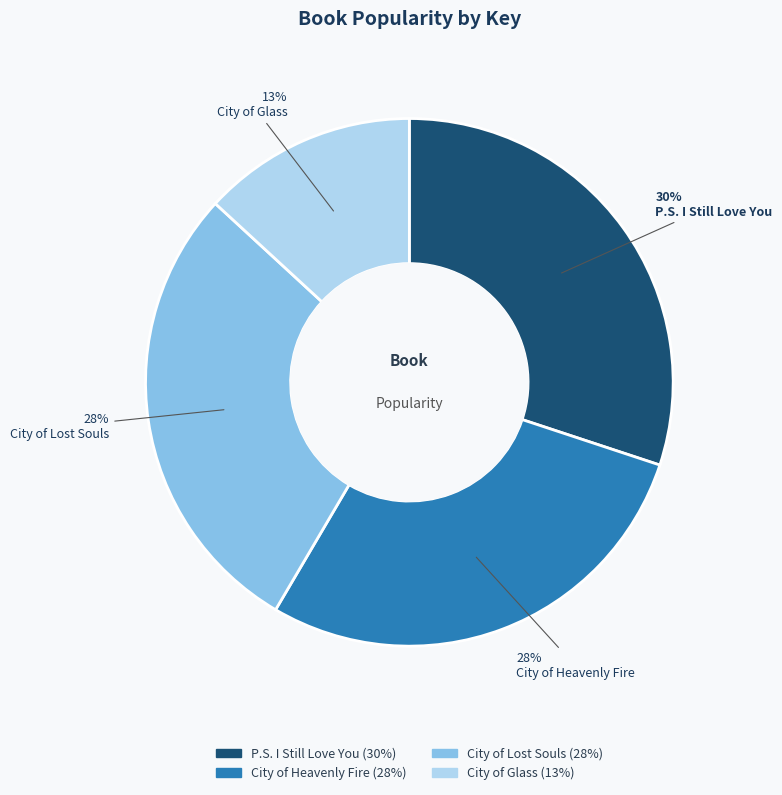

To the nearest percent, what is the average slice percentage?

25%